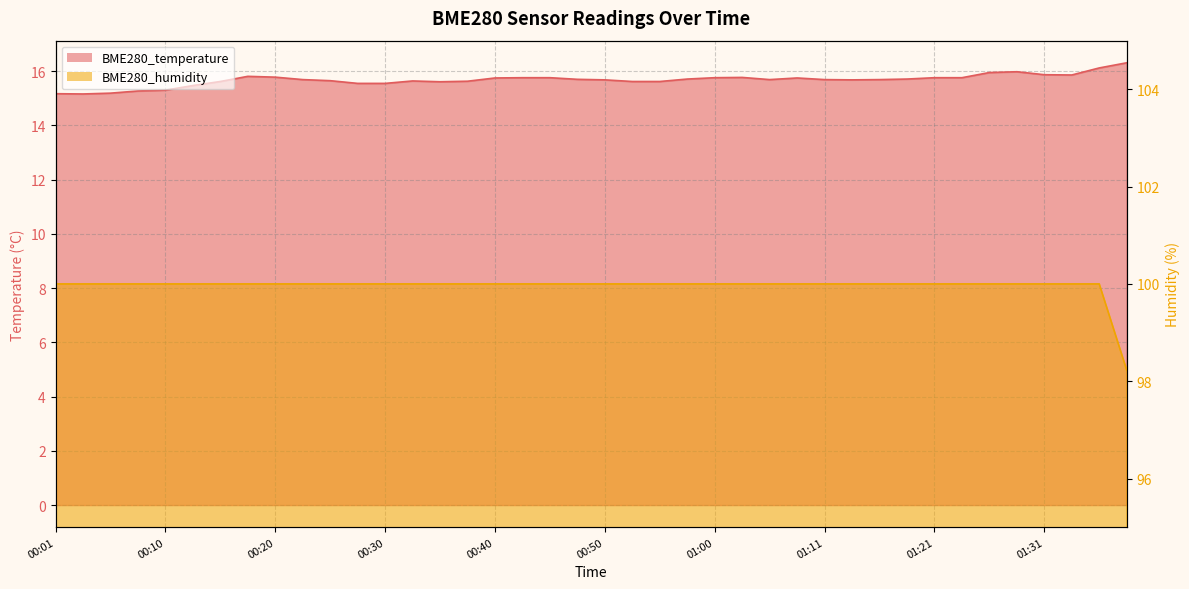

True or false: BME280_humidity and BME280_temperature intersect in this chart.

False